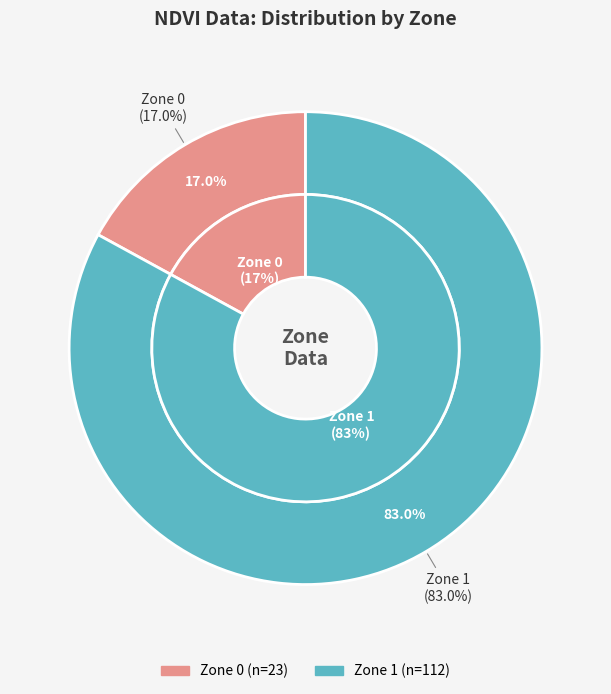

Is there any slice that represents more than half of the pie?

Yes